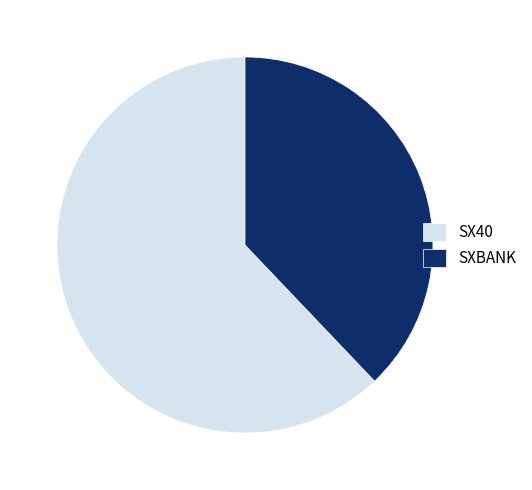

Rank the categories by value from highest to lowest.

SX40, SXBANK